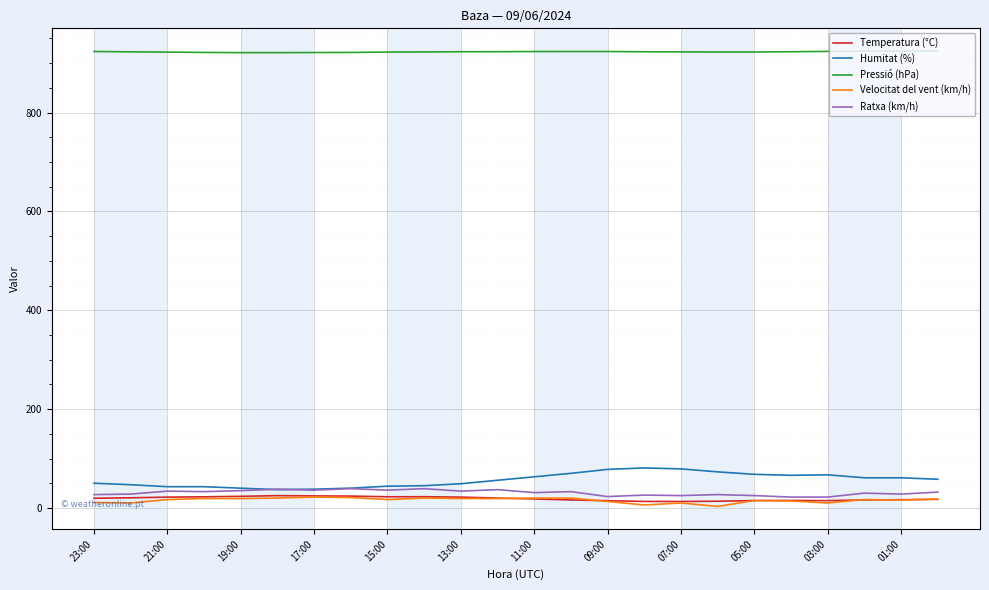

True or false: Pressió (hPa) and Humitat (%) intersect in this chart.

False